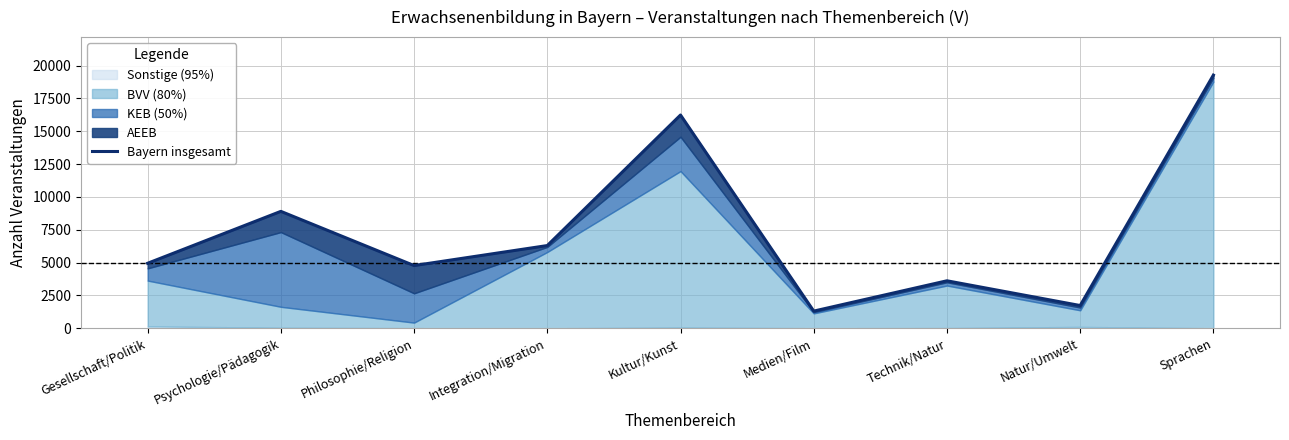

True or false: the data shows 9764 at Kultur/Kunst.

False